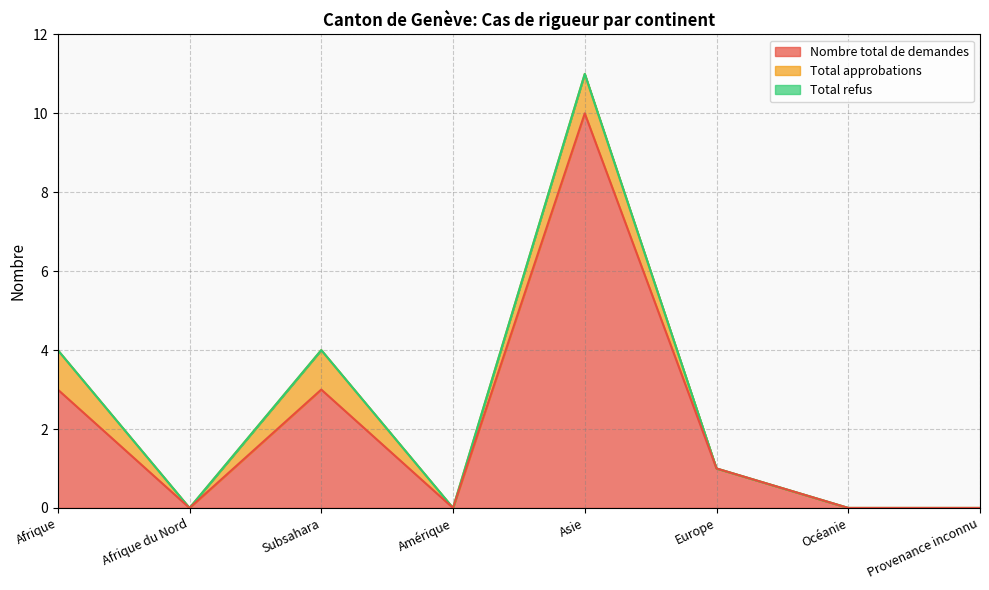

True or false: Nombre total de demandes and Total refus cross at least once.

False